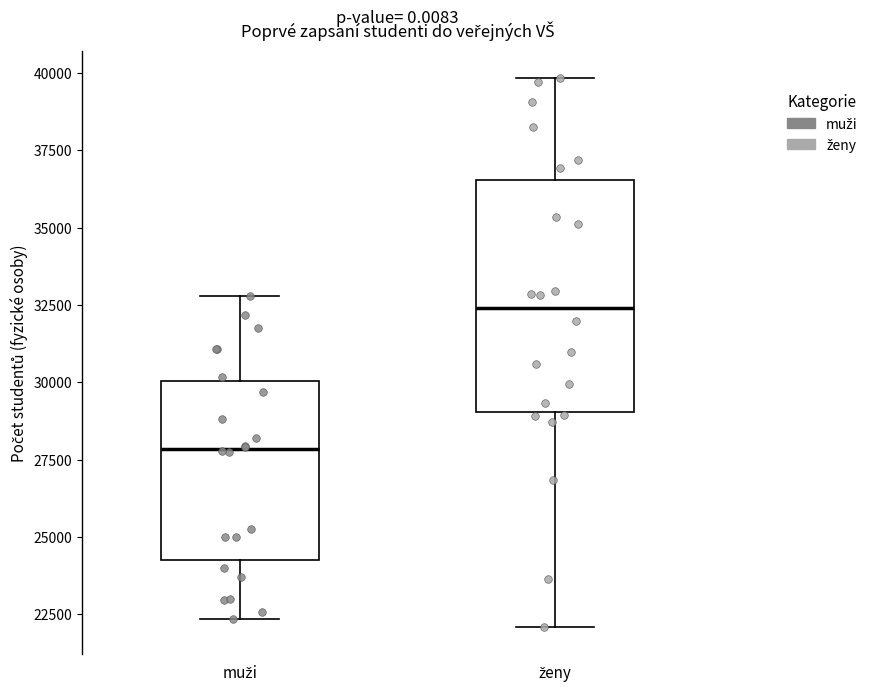

Reading left to right, read every box against the y-axis: the position of its median line, the range the box covers, and the ends of its whiskers. The values are not printed on the chart, so give them approximately, as read against the axis.

muži: median 28000, box 24000 to 30000, whiskers 22500 to 33000
ženy: median 32500, box 29000 to 36500, whiskers 22000 to 40000